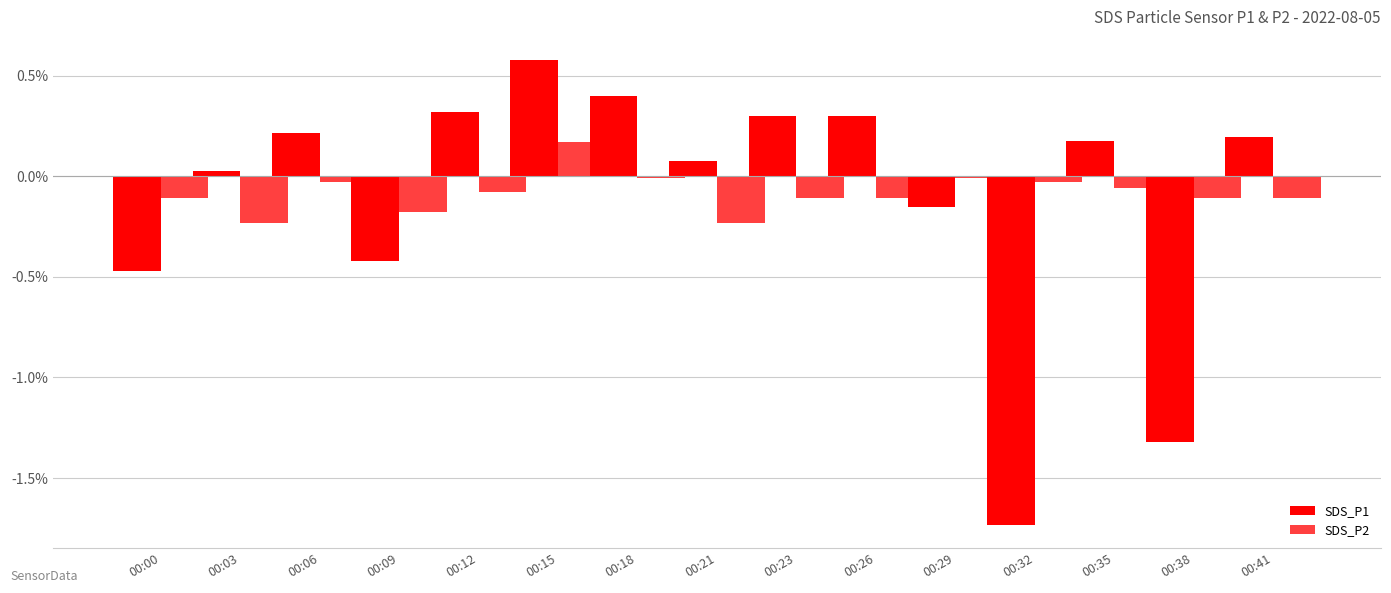

Which series has the largest total across all categories?

SDS_P2